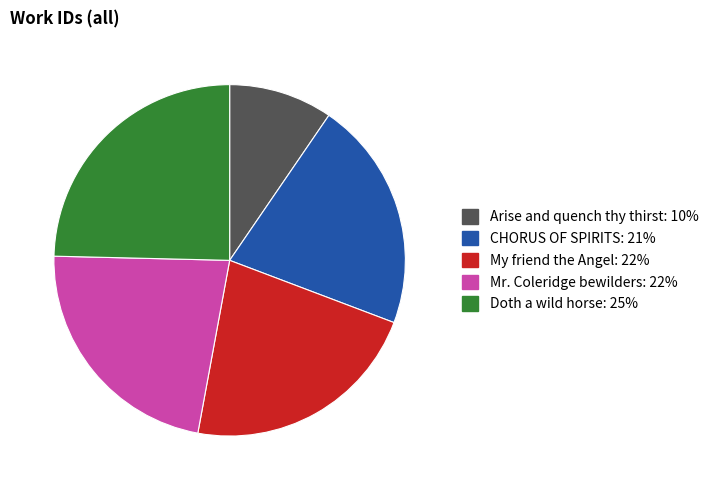

True or false: Doth a wild horse accounts for 33% of the total.

False